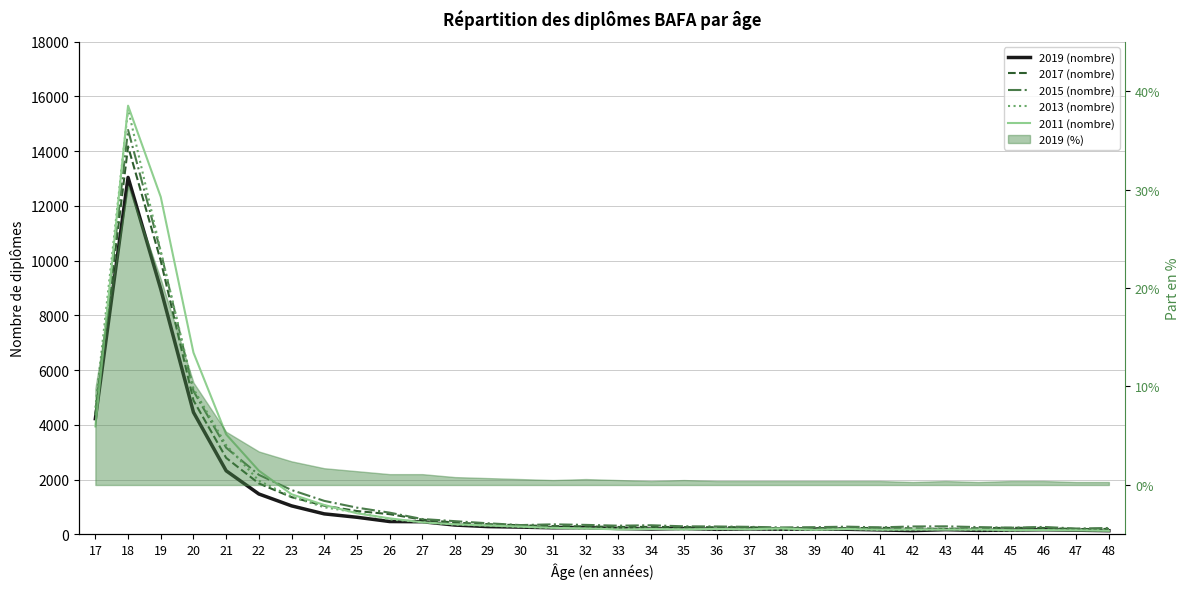

What is the value of the 2013 (nombre) point at the 14th from the left?

261